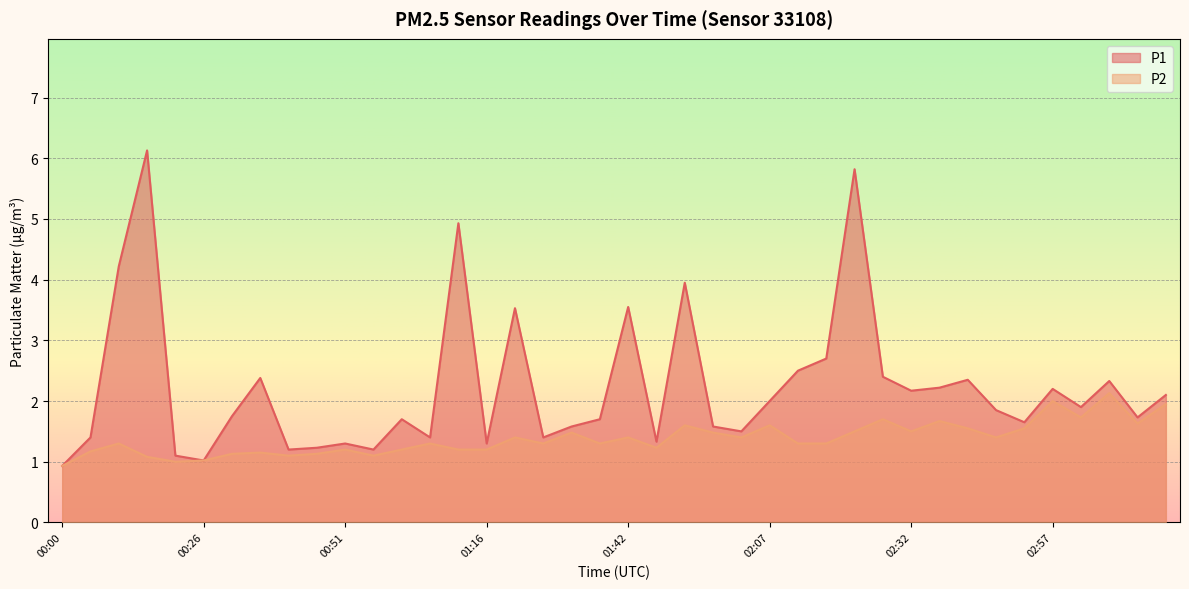

Where is the first local maximum for P2?

00:10